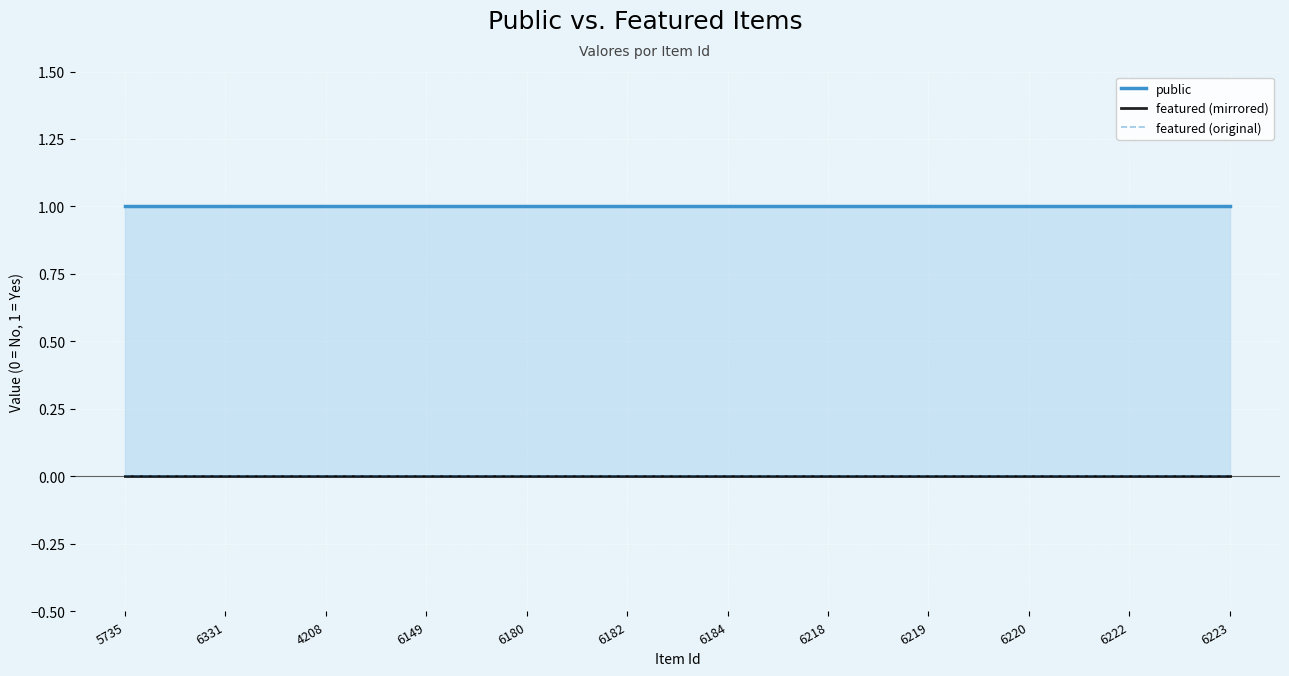

Which category has the highest value across all series?

5735